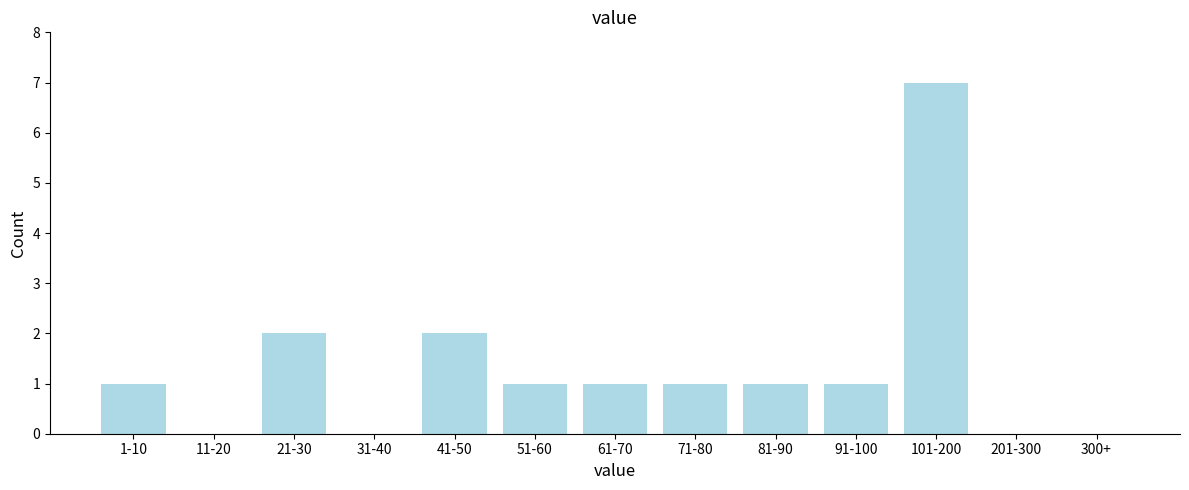

Reading right to left, list all the values displayed in this chart.

300+=0	201-300=0	101-200=7	91-100=1	81-90=1	71-80=1	61-70=1	51-60=1	41-50=2	31-40=0	21-30=2	11-20=0	1-10=1